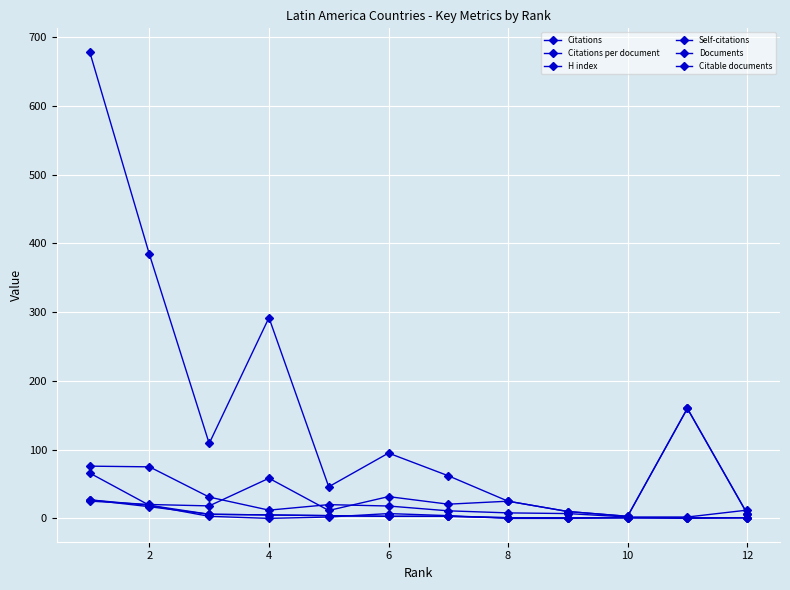

How many values in the Citations per document series are below 20?

5